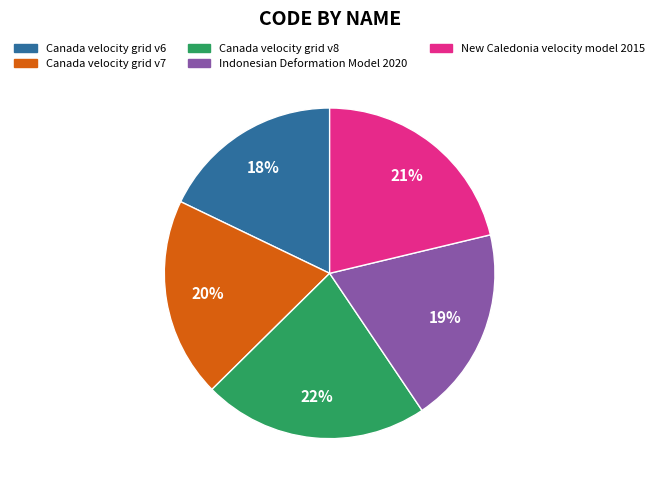

How many slices are in this pie chart?

5